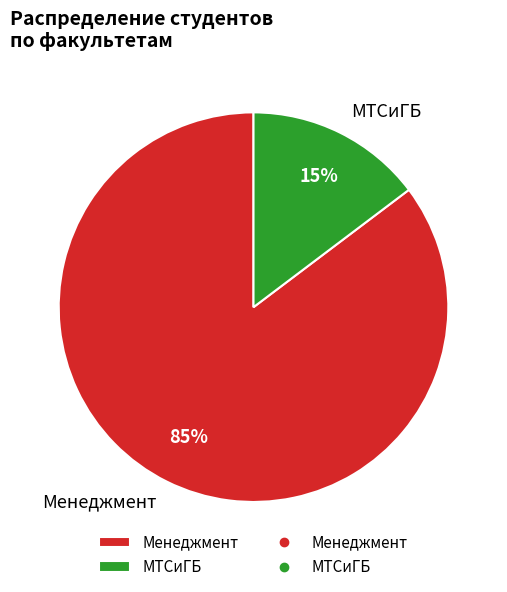

Rank the categories by value from lowest to highest.

МТСиГБ, Менеджмент